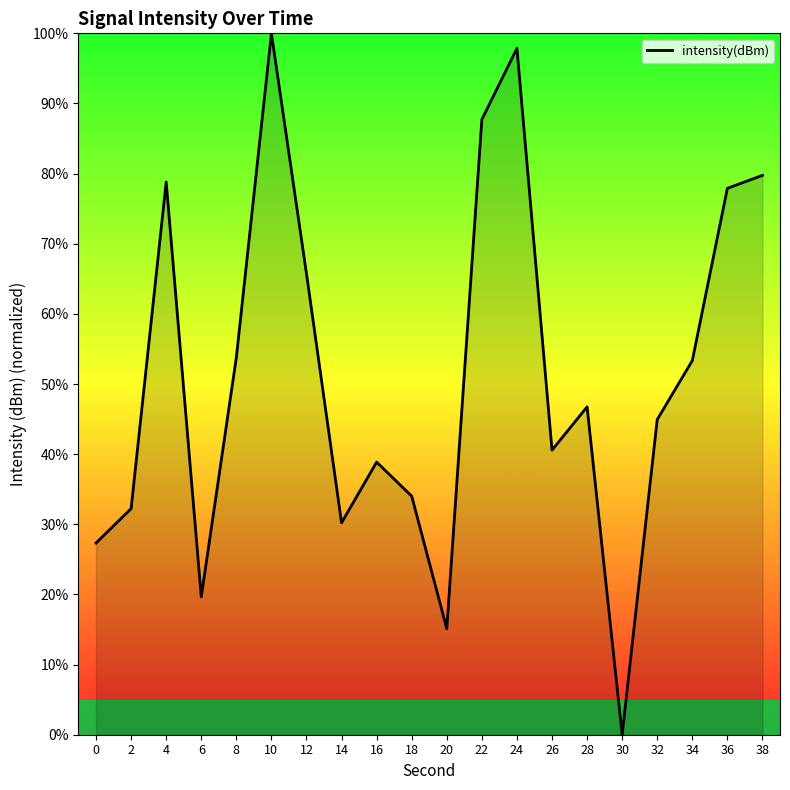

Does the chart have visible grid lines?

No